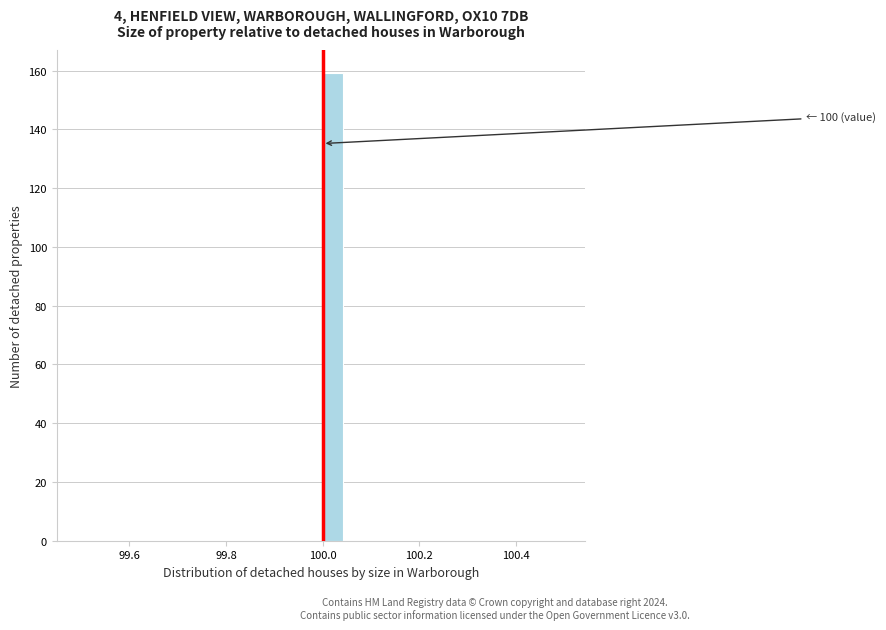

Around what value on the x-axis is the tallest bar? Give the approximate position of its centre, as read against the axis.

100.02